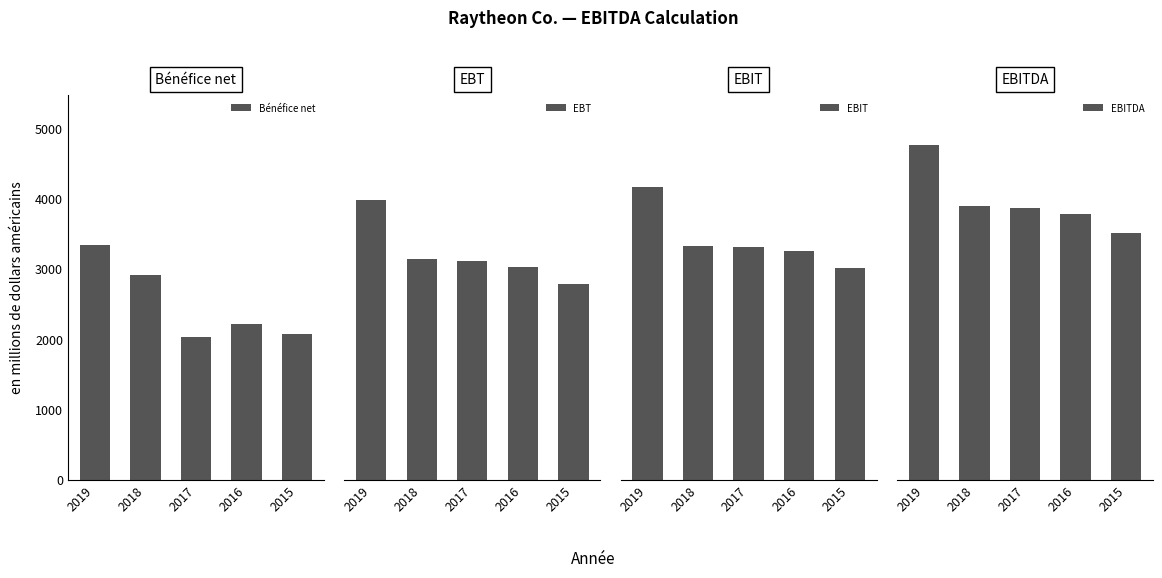

The EBITDA series shows 6709 at 2016. True or false?

False